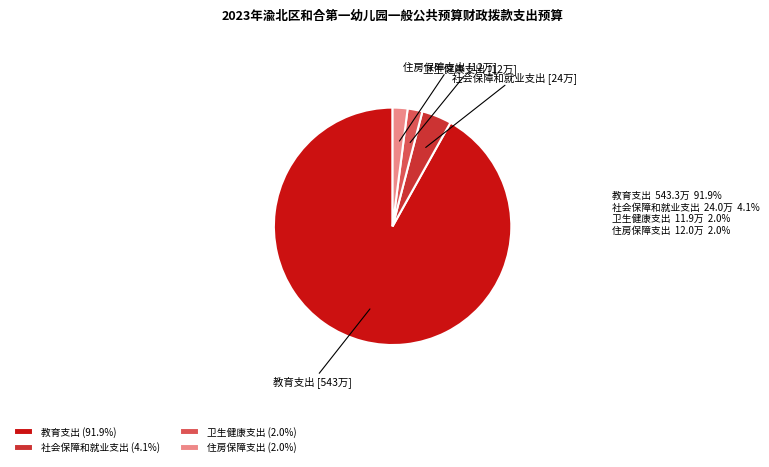

Is there a majority slice in this chart?

Yes